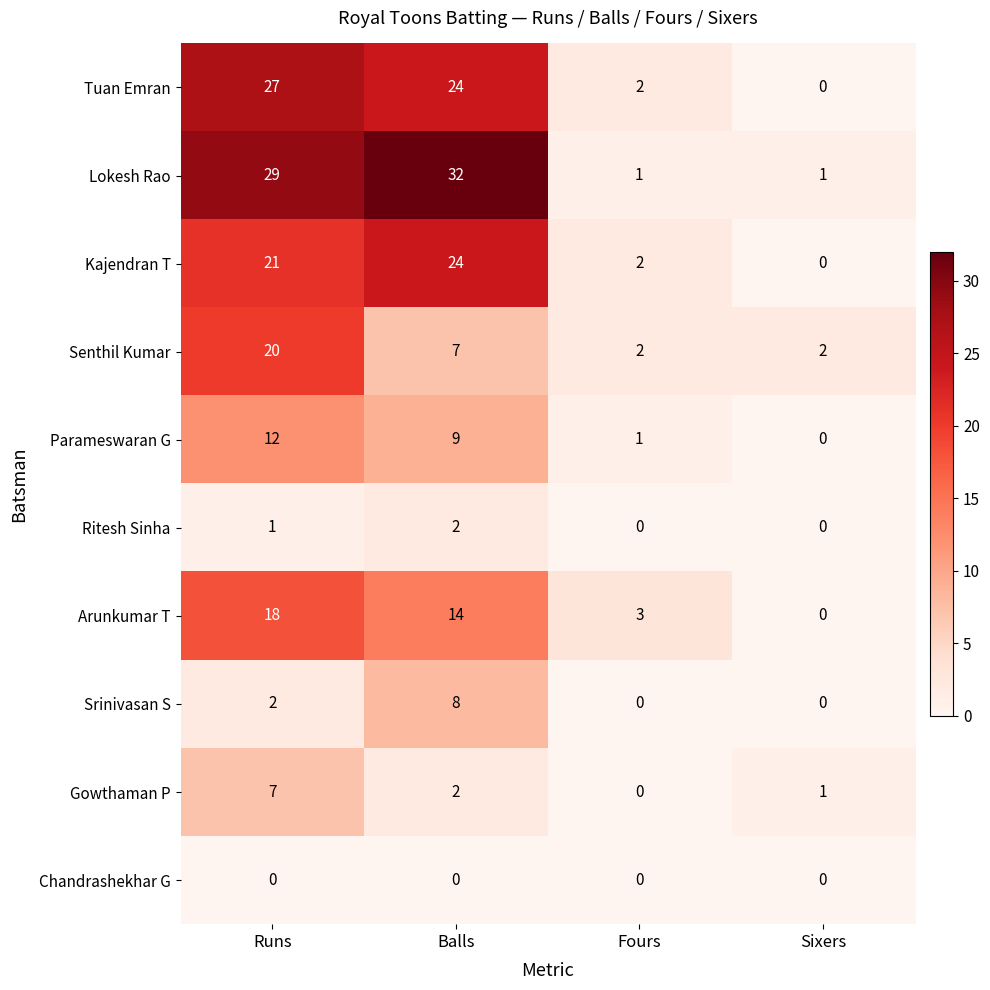

True or false: Ritesh Sinha has a value of 2 at Balls.

True